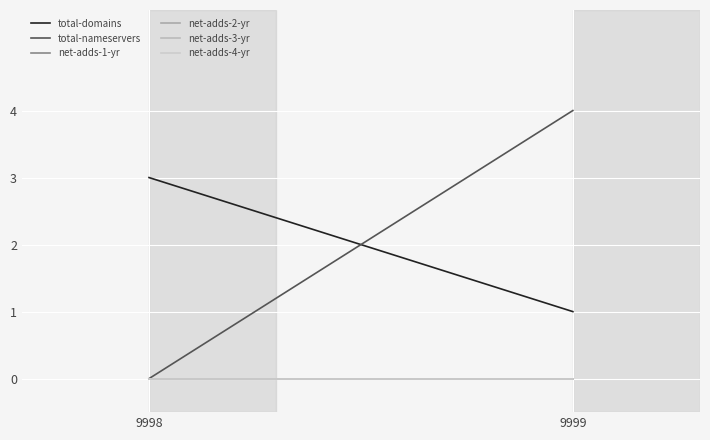

Which has a higher value, 9999 or 9998?

9998